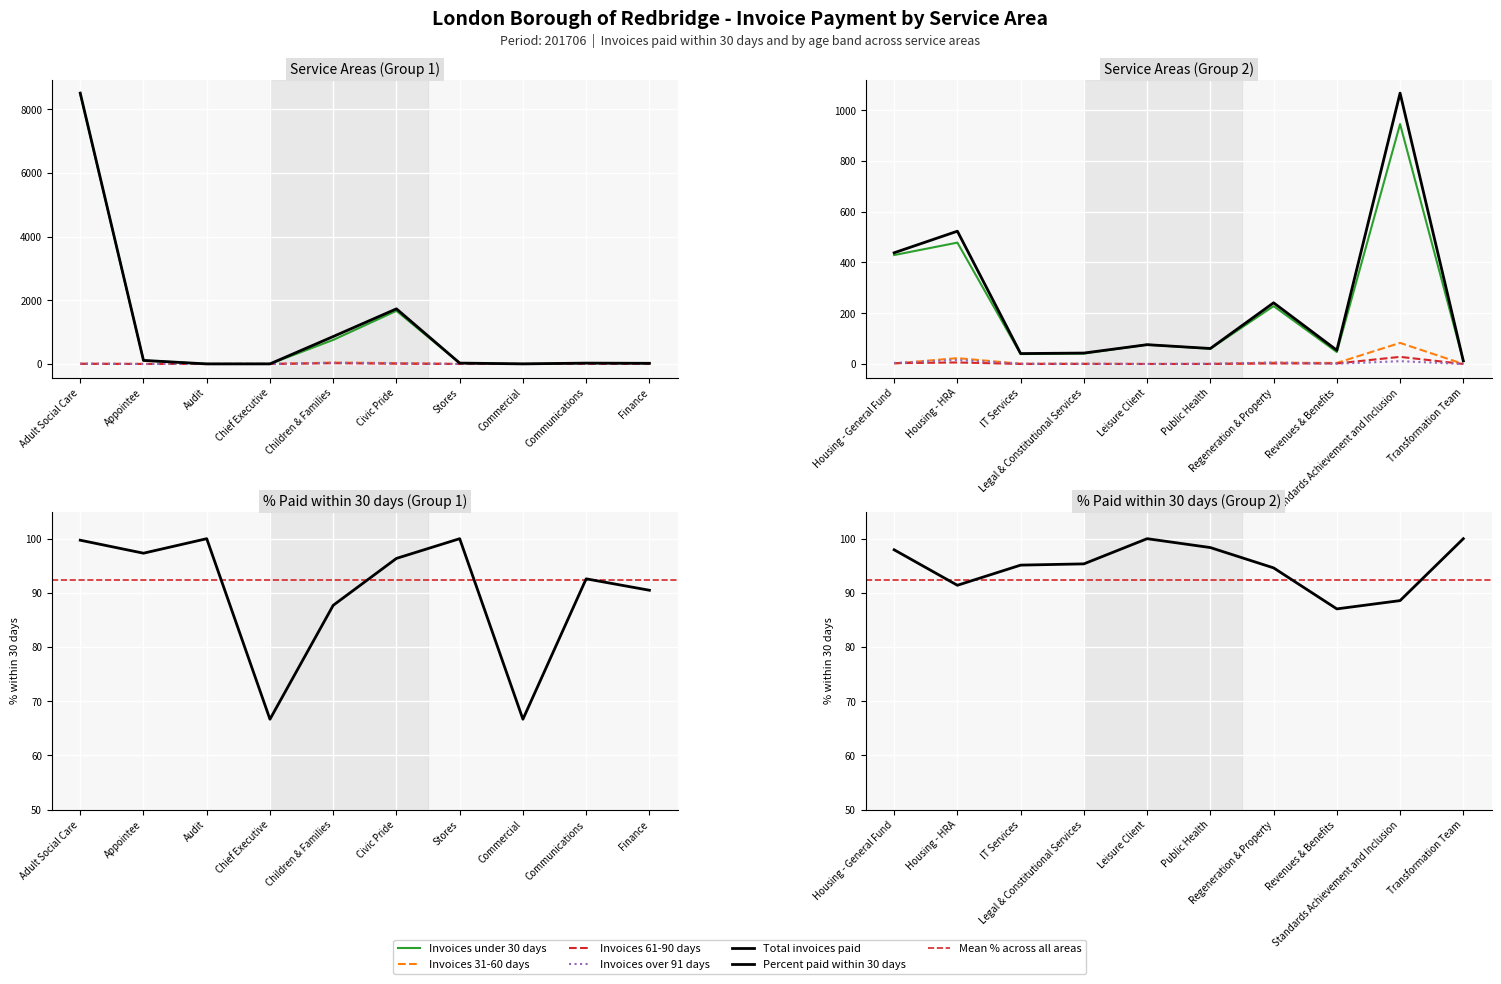

Which series changed the most between Stores and Public Health?

Total invoices paid